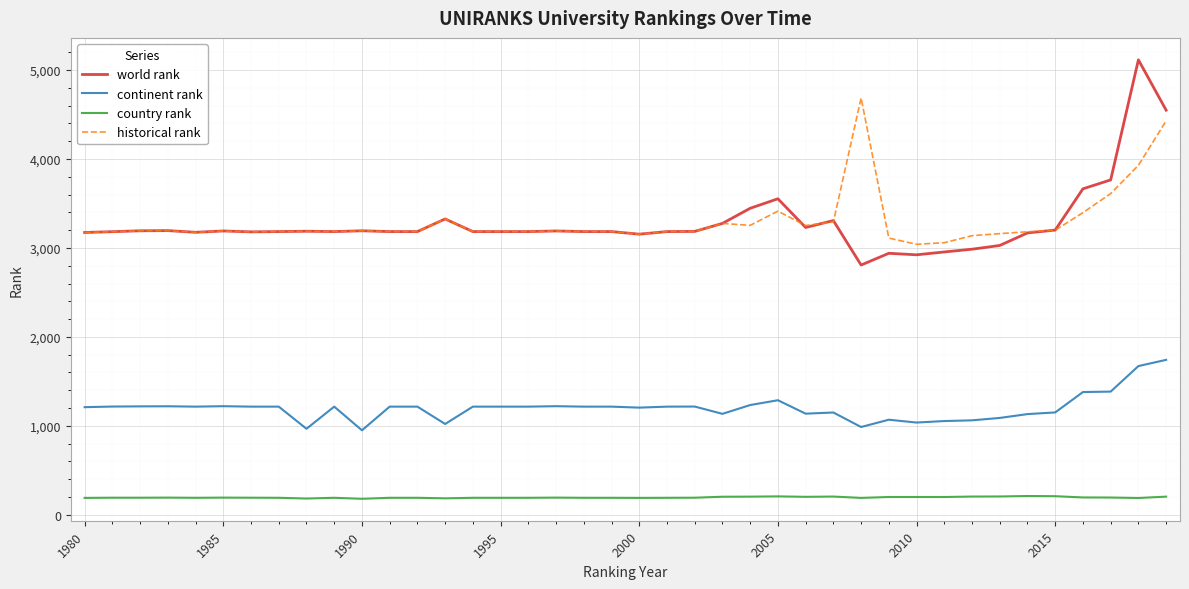

List the series in order of their peak value, highest first.

world rank, historical rank, continent rank, country rank